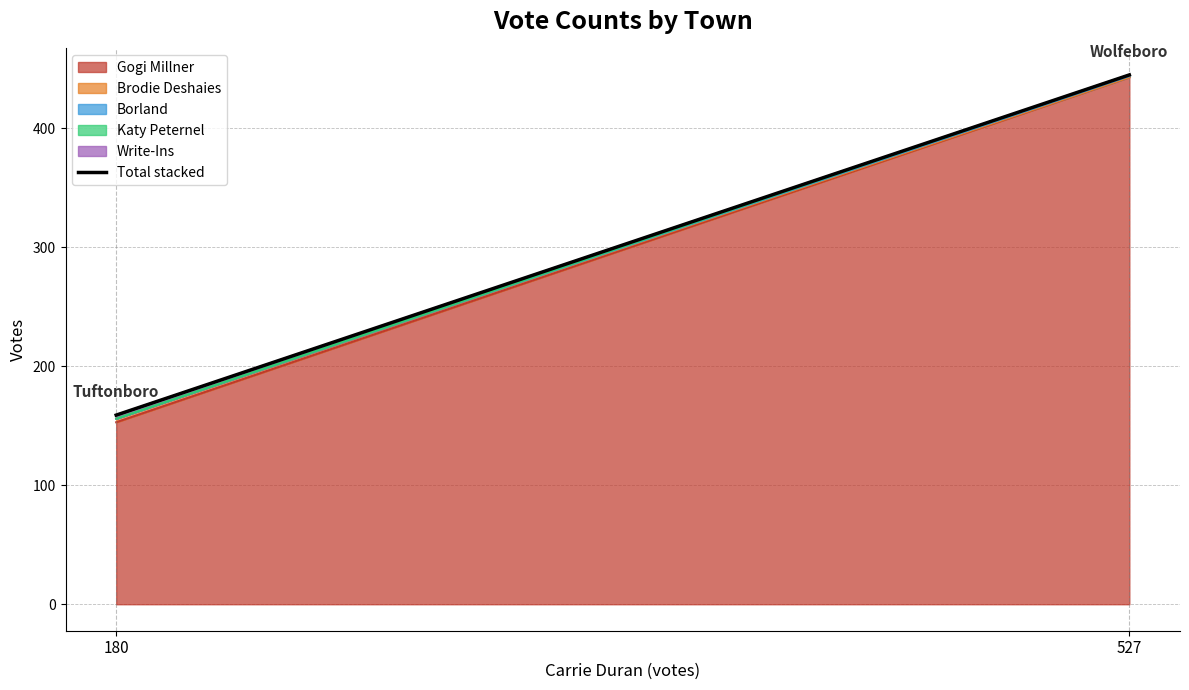

Which has a higher value, 527 or 180?

527